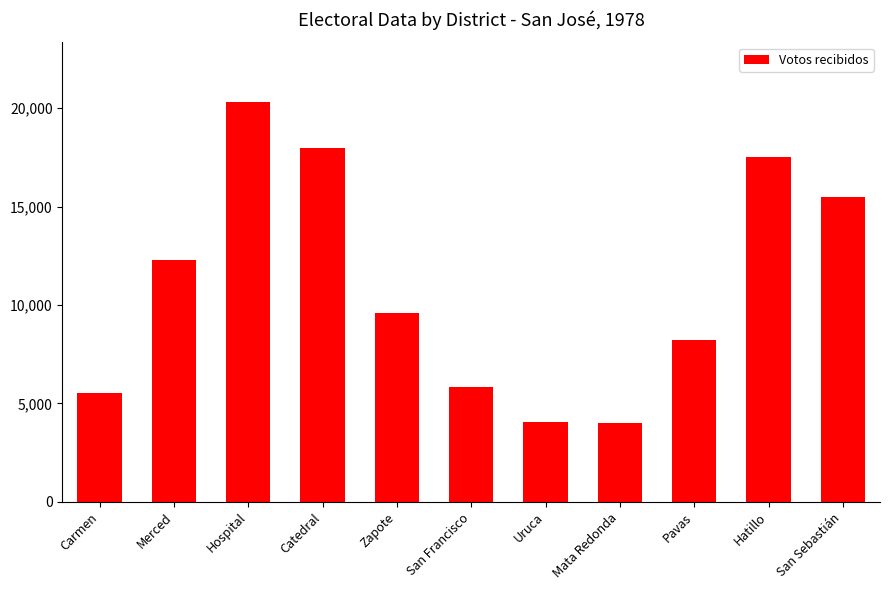

Between Hospital and Mata Redonda, which is larger?

Hospital